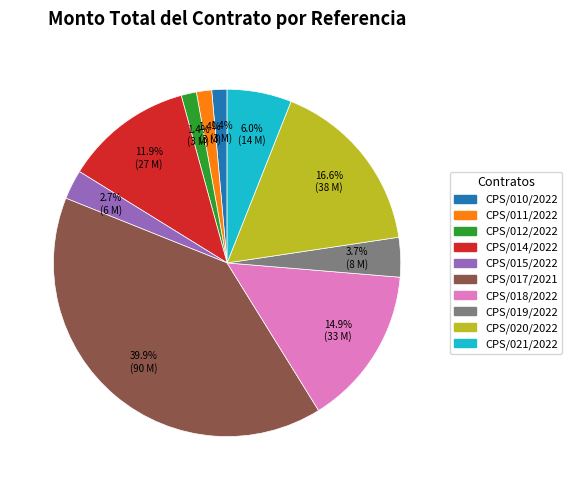

Is there a majority slice in this chart?

No